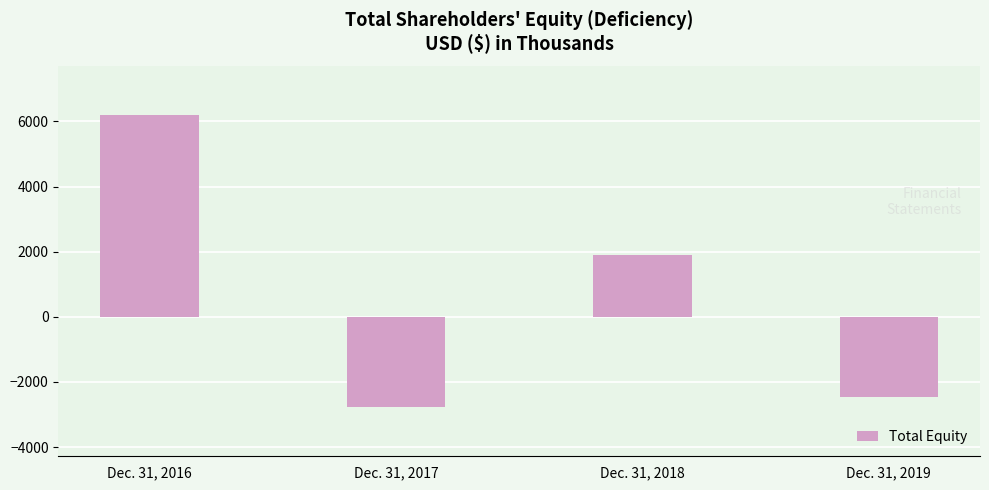

What is the change in value from Dec. 31, 2016 to Dec. 31, 2019?

-8675